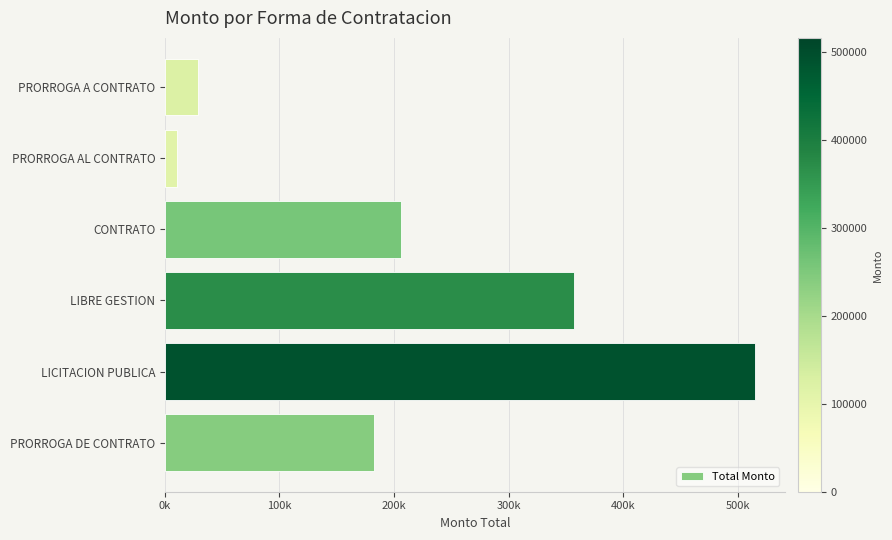

Count the number of data series in this chart.

1